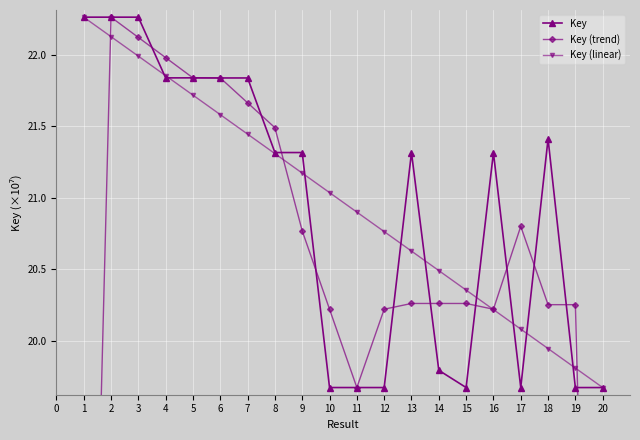

What is the value of the Key point at the 9th from the left?

21.3